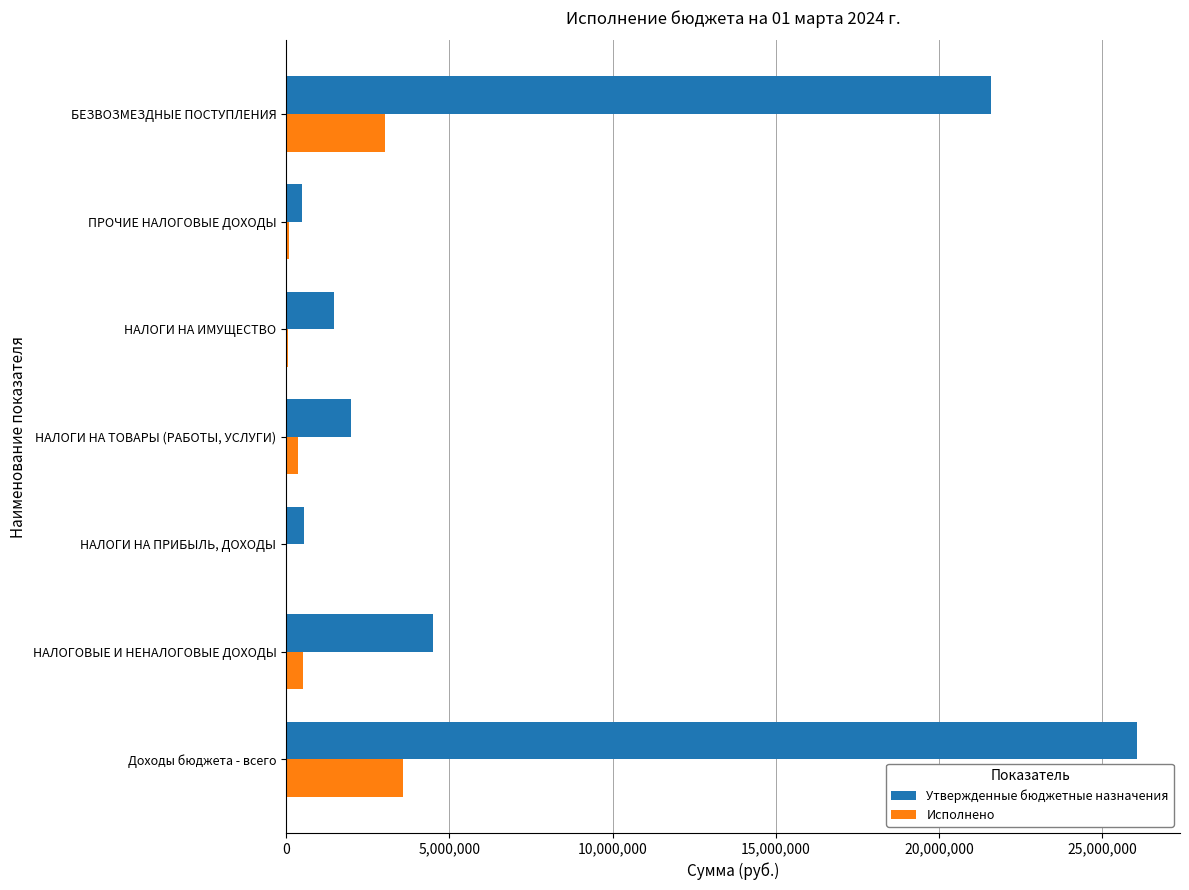

What is the total value across all series at Доходы бюджета - всего?

29645876.0